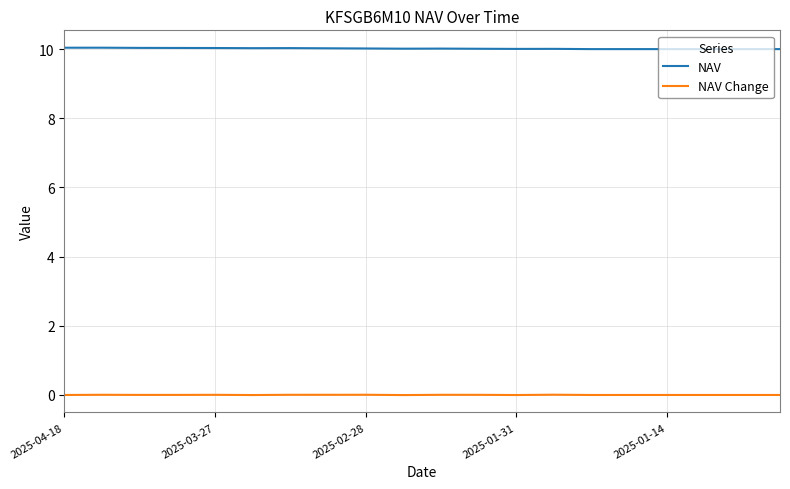

What is the greatest value displayed?

10.0